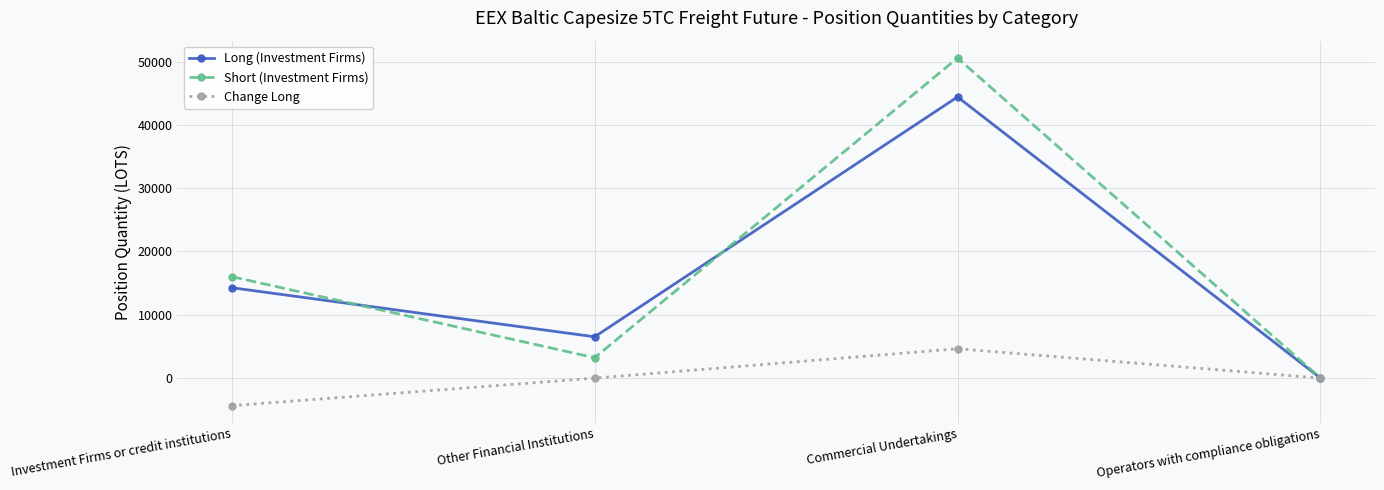

What is the total value across all series at Commercial Undertakings?

99598.9